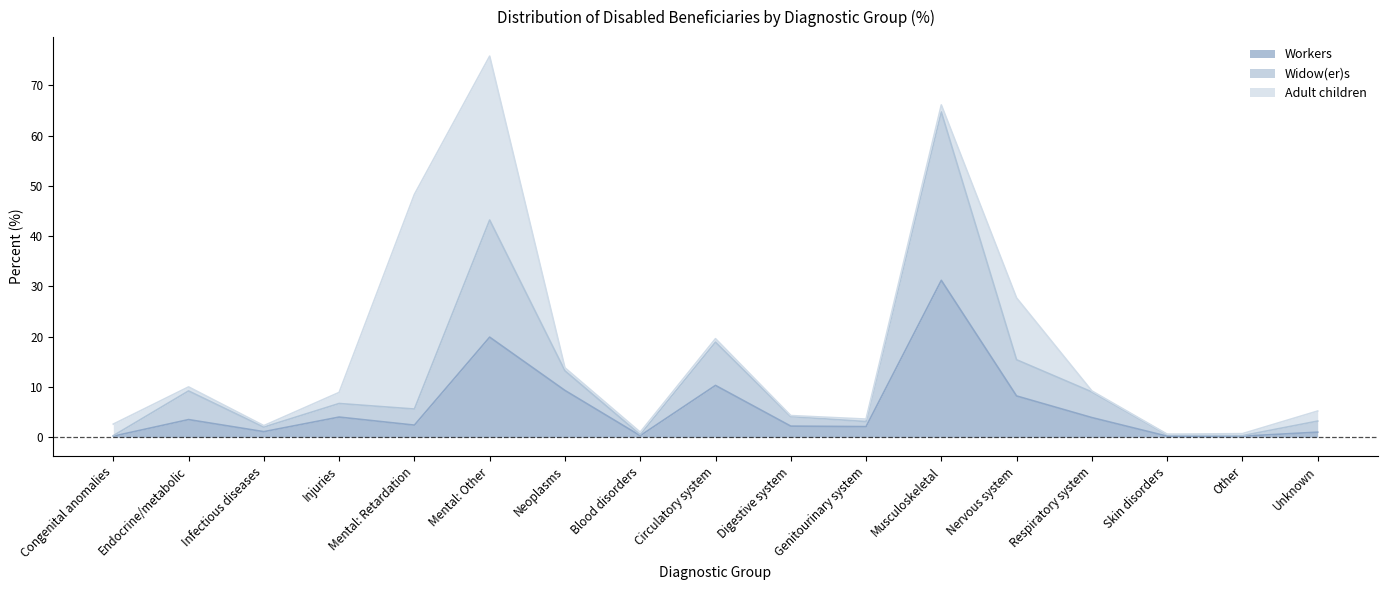

What is the average value of the Workers series?

5.9